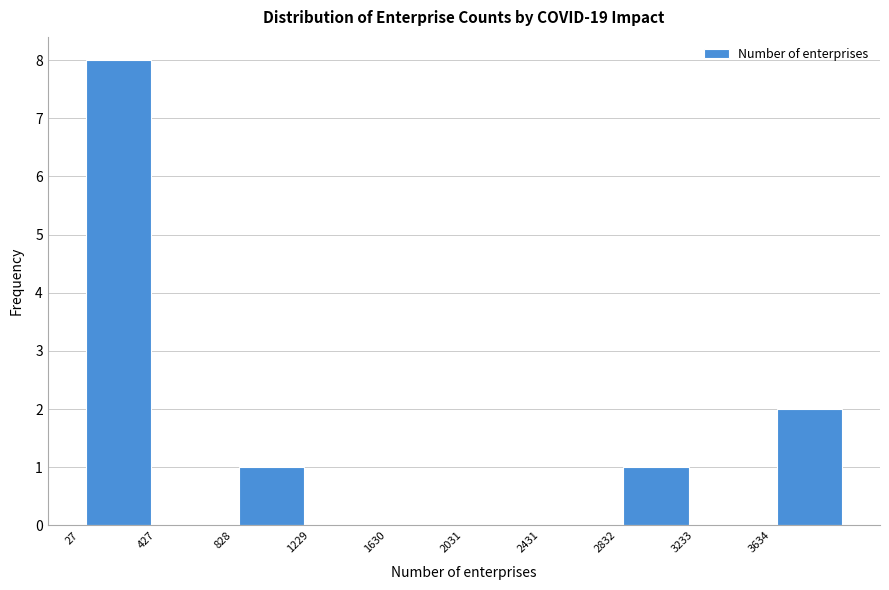

Which range on the x-axis has the tallest bar?

50 to 450